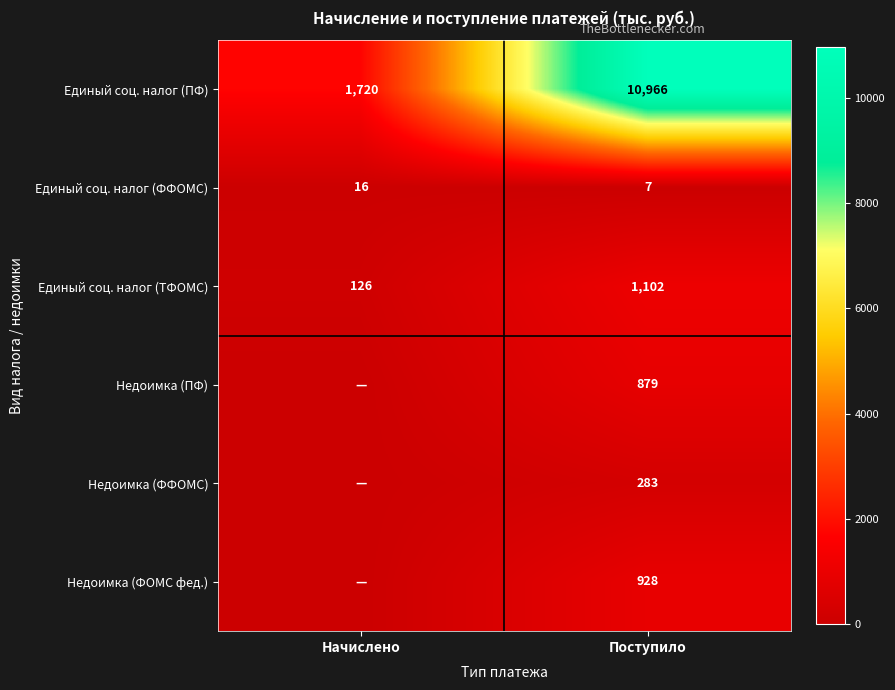

The value of Единый соц. налог (ПФ) at Поступило is 10966. True or false?

True